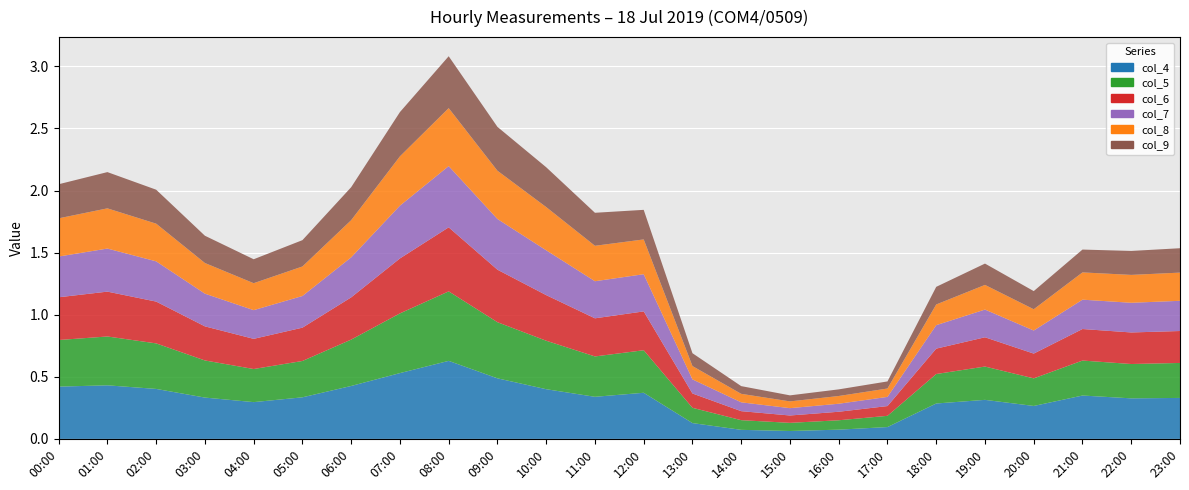

Reading left to right, what are all the values shown in this chart?

col_4: 00:00=0.4	01:00=0.4	02:00=0.4	03:00=0.3	04:00=0.3	05:00=0.3	06:00=0.4	07:00=0.5	08:00=0.6	09:00=0.5	10:00=0.4	11:00=0.3	12:00=0.4	13:00=0.1	14:00=0.1	15:00=0.1	16:00=0.1	17:00=0.1	18:00=0.3	19:00=0.3	20:00=0.3	21:00=0.3	22:00=0.3	23:00=0.3
col_5: 00:00=0.4	01:00=0.4	02:00=0.4	03:00=0.3	04:00=0.3	05:00=0.3	06:00=0.4	07:00=0.5	08:00=0.6	09:00=0.5	10:00=0.4	11:00=0.3	12:00=0.3	13:00=0.1	14:00=0.1	15:00=0.1	16:00=0.1	17:00=0.1	18:00=0.2	19:00=0.3	20:00=0.2	21:00=0.3	22:00=0.3	23:00=0.3
col_6: 00:00=0.3	01:00=0.4	02:00=0.3	03:00=0.3	04:00=0.2	05:00=0.3	06:00=0.3	07:00=0.4	08:00=0.5	09:00=0.4	10:00=0.4	11:00=0.3	12:00=0.3	13:00=0.1	14:00=0.1	15:00=0.1	16:00=0.1	17:00=0.1	18:00=0.2	19:00=0.2	20:00=0.2	21:00=0.3	22:00=0.3	23:00=0.3
col_7: 00:00=0.3	01:00=0.3	02:00=0.3	03:00=0.3	04:00=0.2	05:00=0.3	06:00=0.3	07:00=0.4	08:00=0.5	09:00=0.4	10:00=0.4	11:00=0.3	12:00=0.3	13:00=0.1	14:00=0.1	15:00=0.1	16:00=0.1	17:00=0.1	18:00=0.2	19:00=0.2	20:00=0.2	21:00=0.2	22:00=0.2	23:00=0.2
col_8: 00:00=0.3	01:00=0.3	02:00=0.3	03:00=0.2	04:00=0.2	05:00=0.2	06:00=0.3	07:00=0.4	08:00=0.5	09:00=0.4	10:00=0.3	11:00=0.3	12:00=0.3	13:00=0.1	14:00=0.1	15:00=0.1	16:00=0.1	17:00=0.1	18:00=0.2	19:00=0.2	20:00=0.2	21:00=0.2	22:00=0.2	23:00=0.2
col_9: 00:00=0.3	01:00=0.3	02:00=0.3	03:00=0.2	04:00=0.2	05:00=0.2	06:00=0.3	07:00=0.4	08:00=0.4	09:00=0.4	10:00=0.3	11:00=0.3	12:00=0.2	13:00=0.1	14:00=0.1	15:00=0.0	16:00=0.1	17:00=0.1	18:00=0.1	19:00=0.2	20:00=0.1	21:00=0.2	22:00=0.2	23:00=0.2